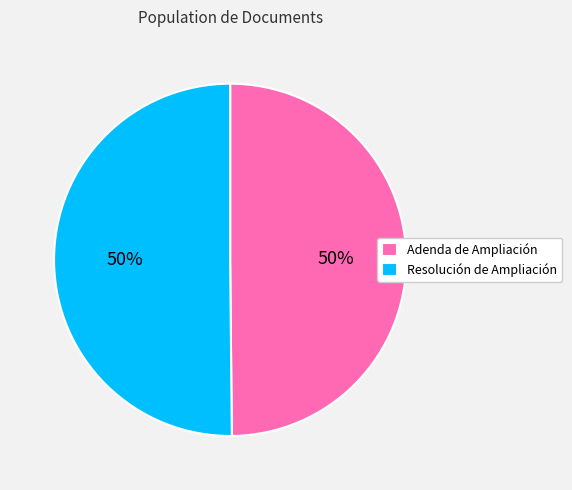

Is it true that Resolución de Ampliación is 58% of the pie?

False